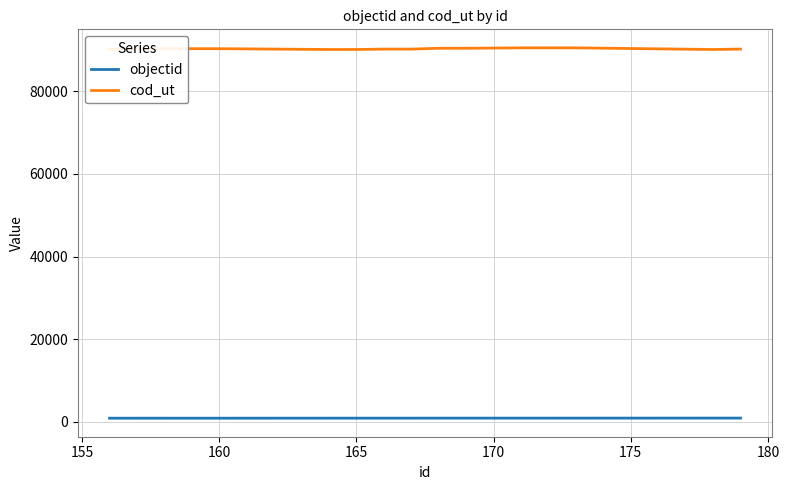

At 160, list the series in order from largest to smallest.

cod_ut, objectid